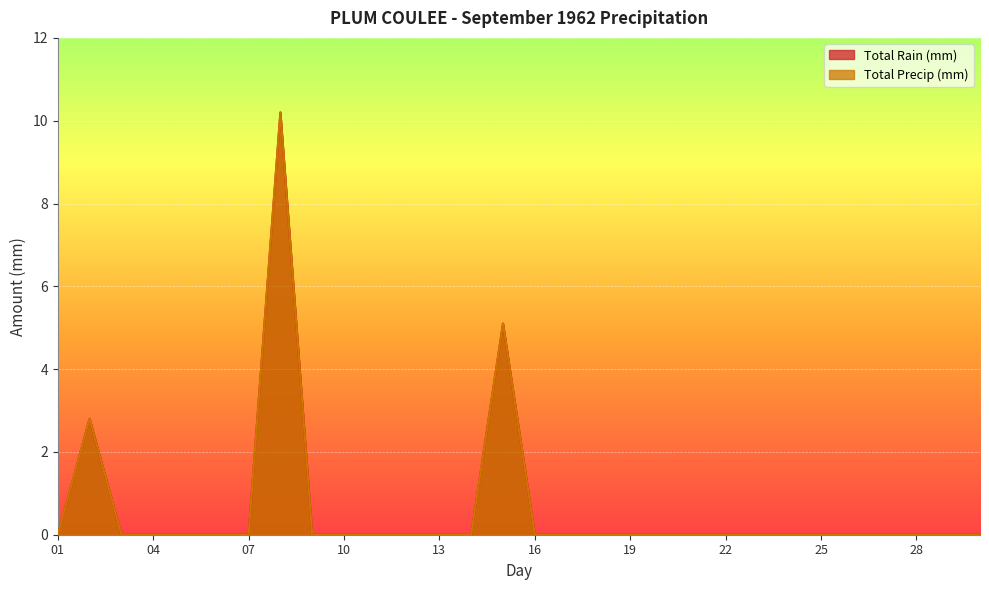

True or false: Total Precip (mm) has more than 0 interior local peaks.

True